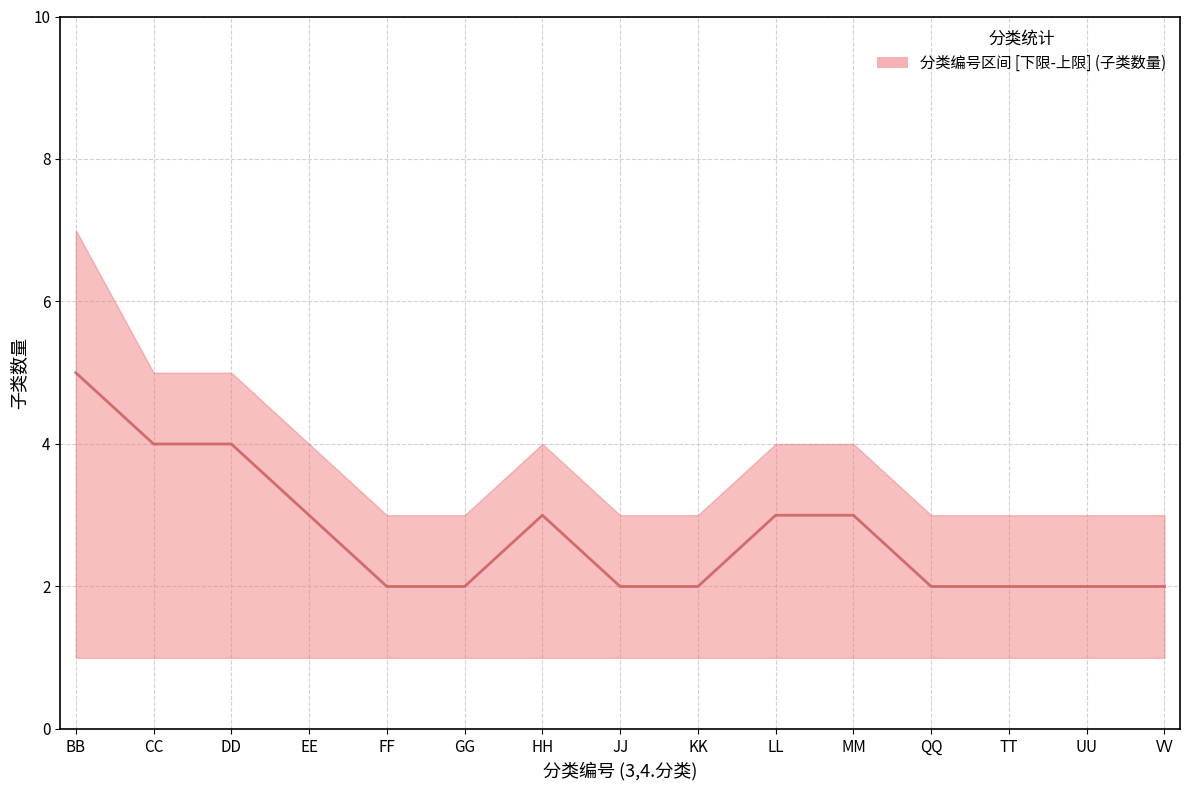

What is the difference between the maximum and minimum values?

3